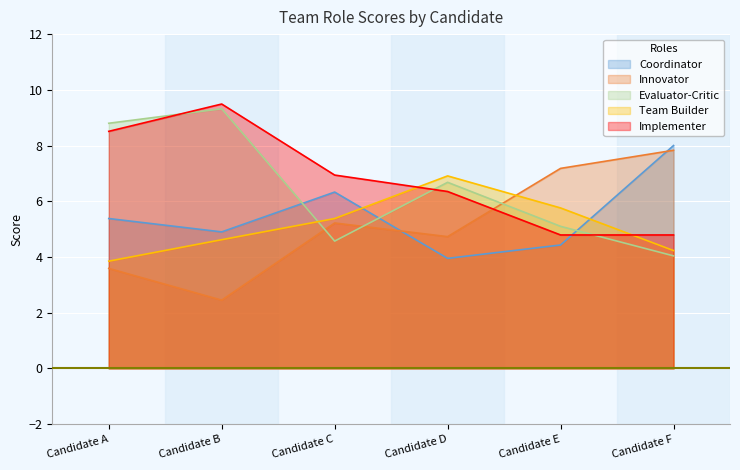

What is the value of the Evaluator-Critic point at the 2nd from the left?

9.3